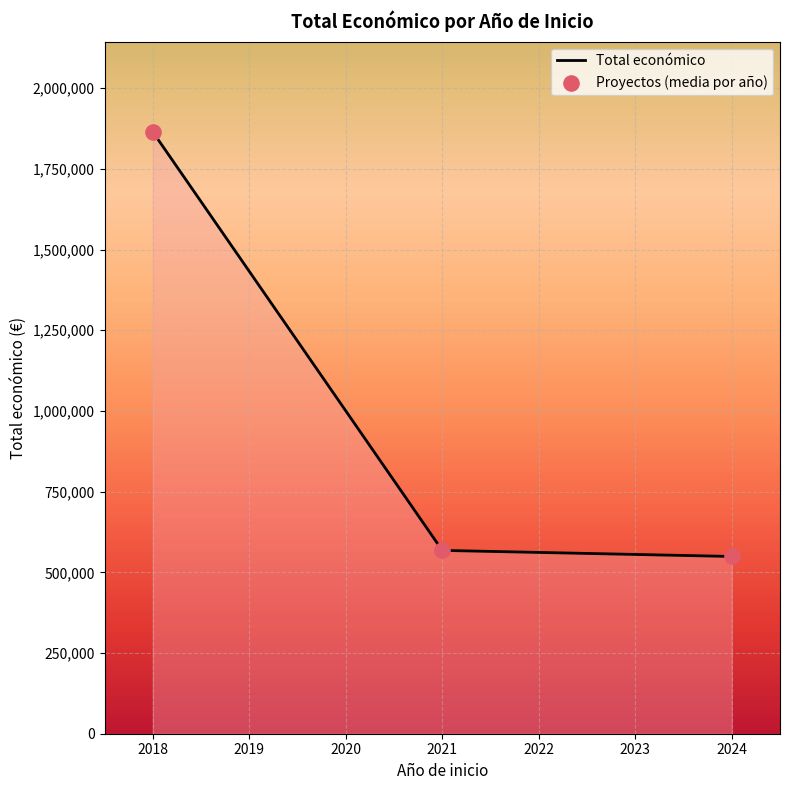

Between 2021 and 2024, which is larger?

2021